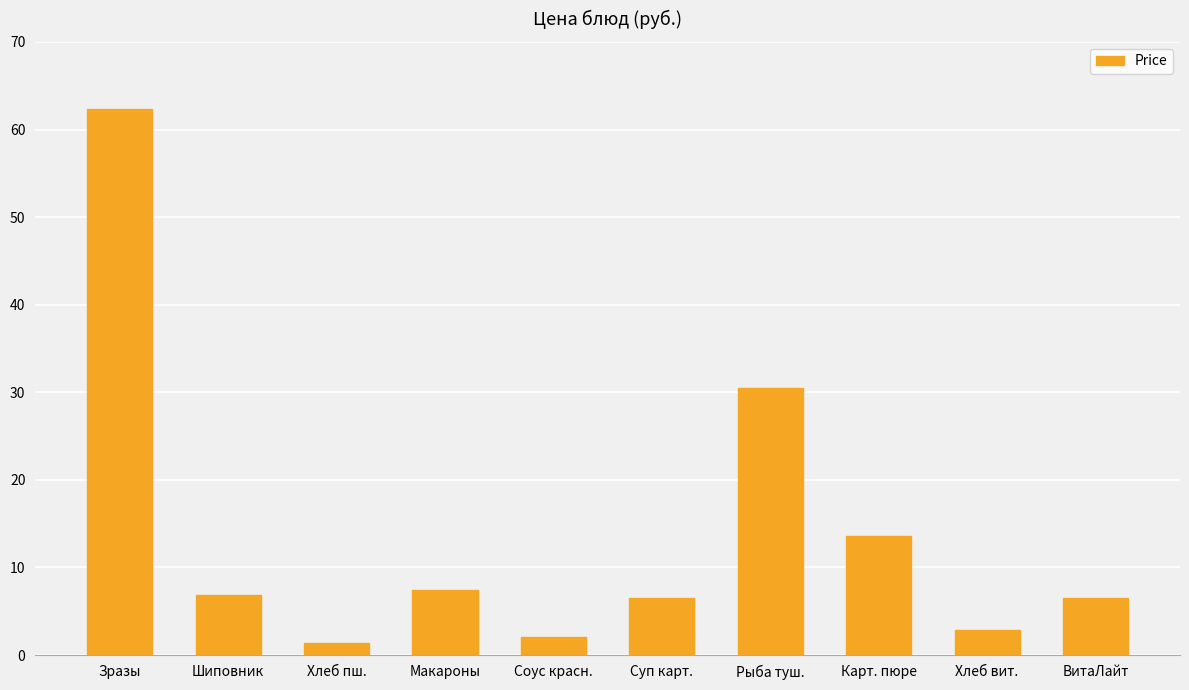

What is the difference between the maximum and minimum values?

60.9